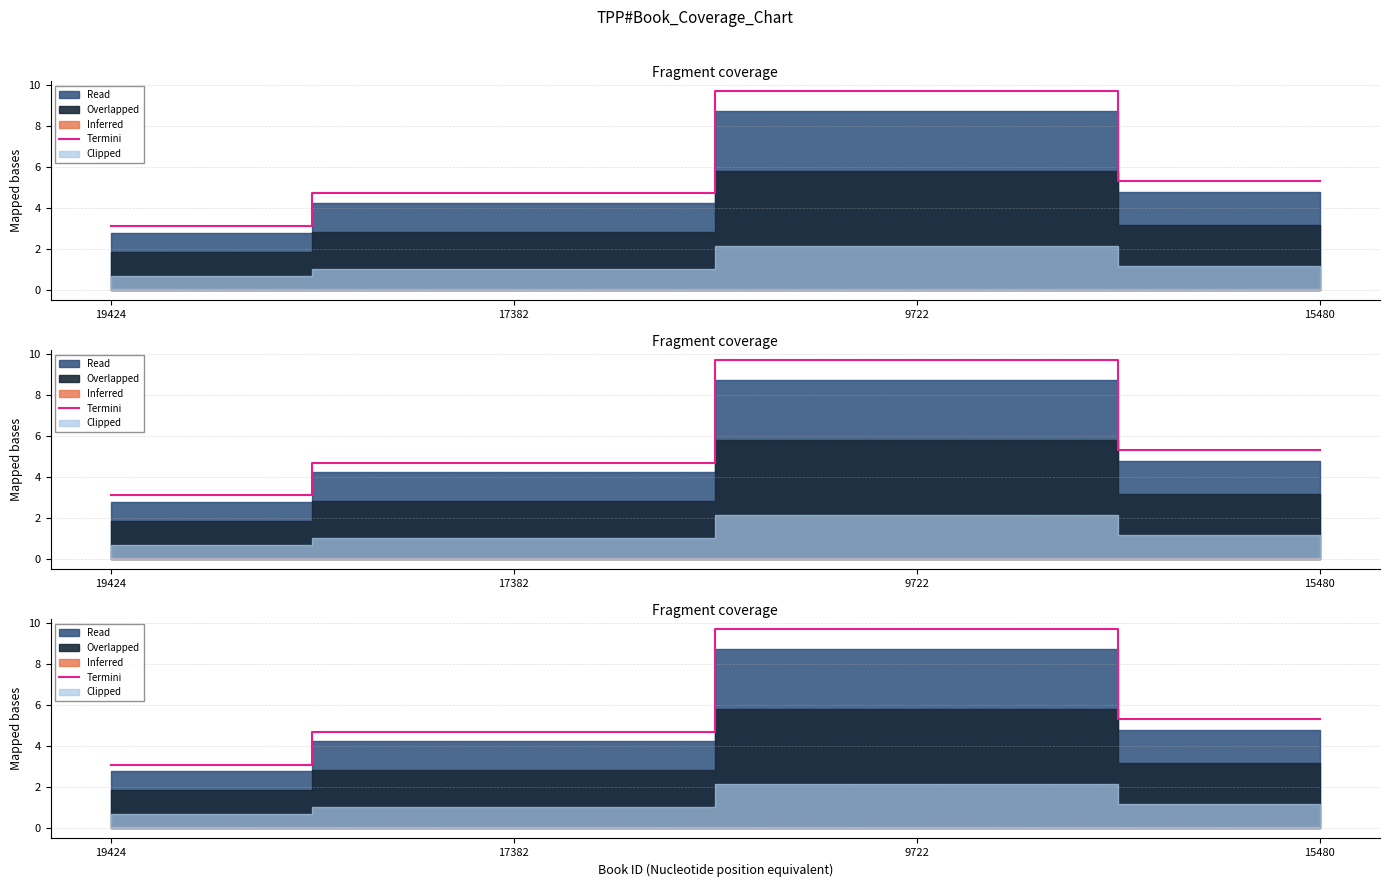

Which category has the lowest value across all series?

19424